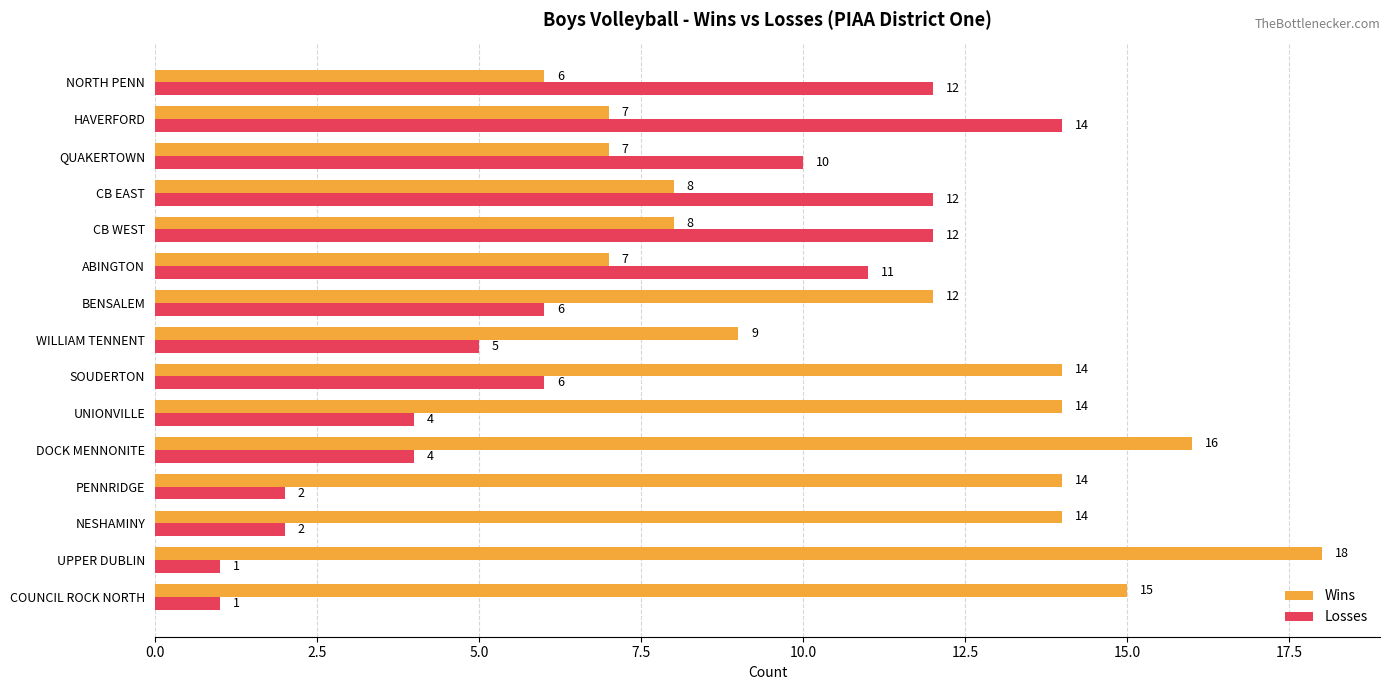

Which series has the widest spread of values?

Losses